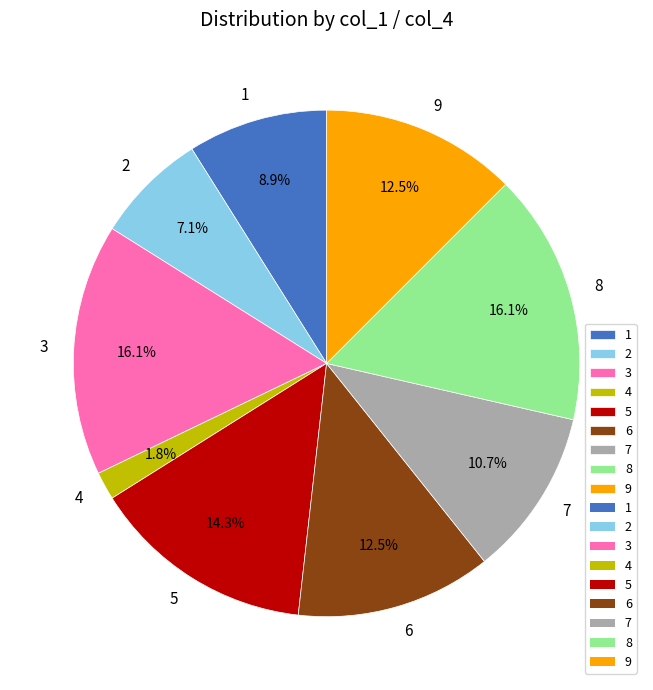

The 2 slice represents 1% of the pie. True or false?

False